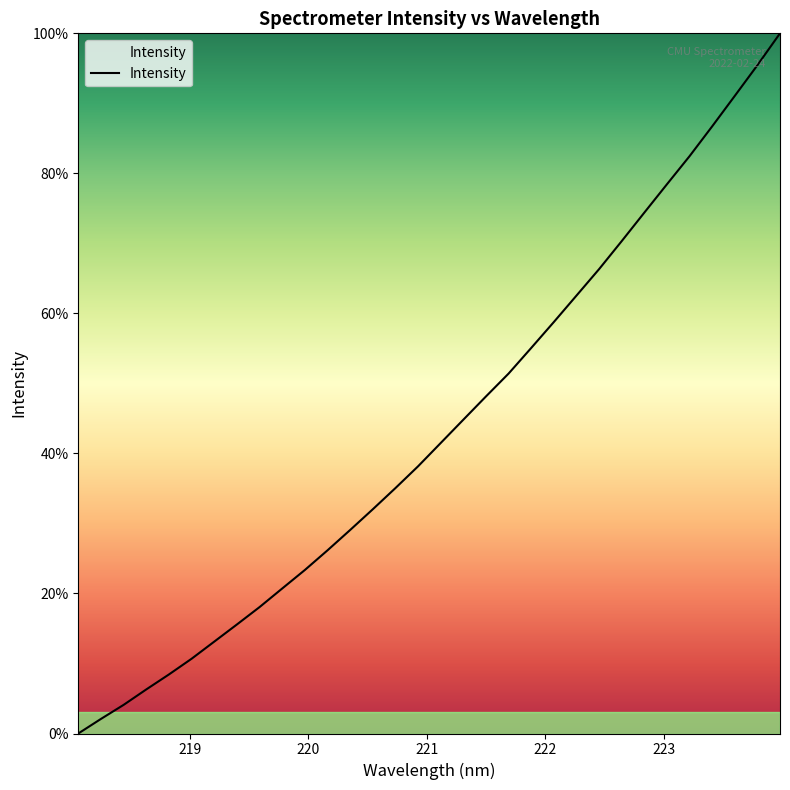

How many values are below 41?

16